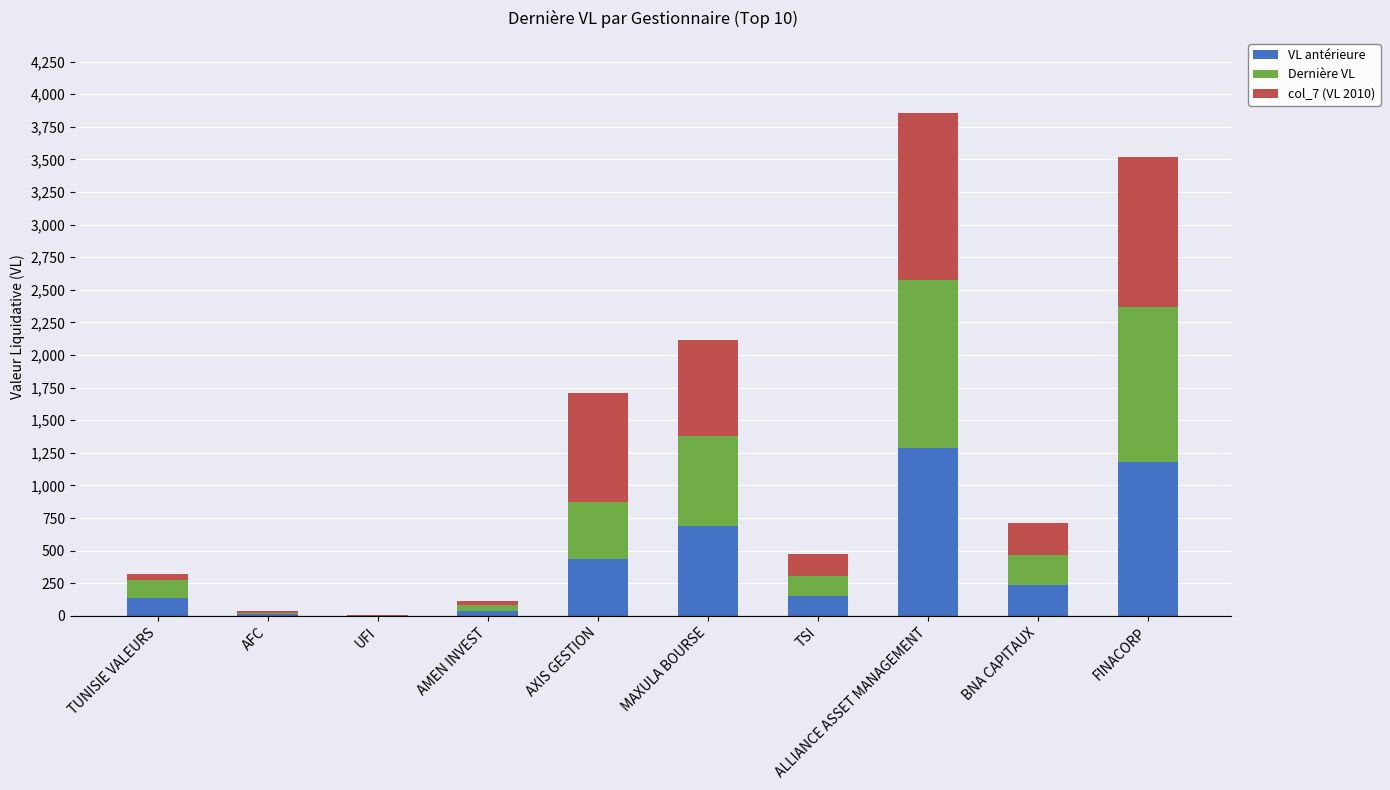

What are all the series names shown in the legend?

VL antérieure, Dernière VL, col_7 (VL 2010)